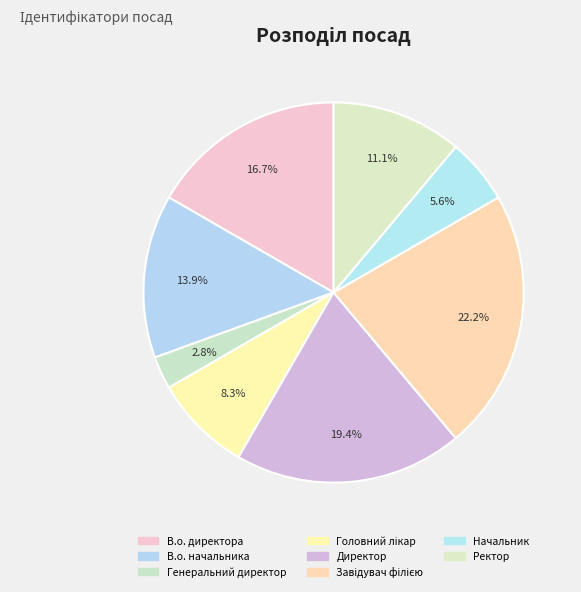

Rank the categories by value from highest to lowest.

Завідувач філією, Директор, В.о. директора, В.о. начальника, Ректор, Головний лікар, Начальник, Генеральний директор